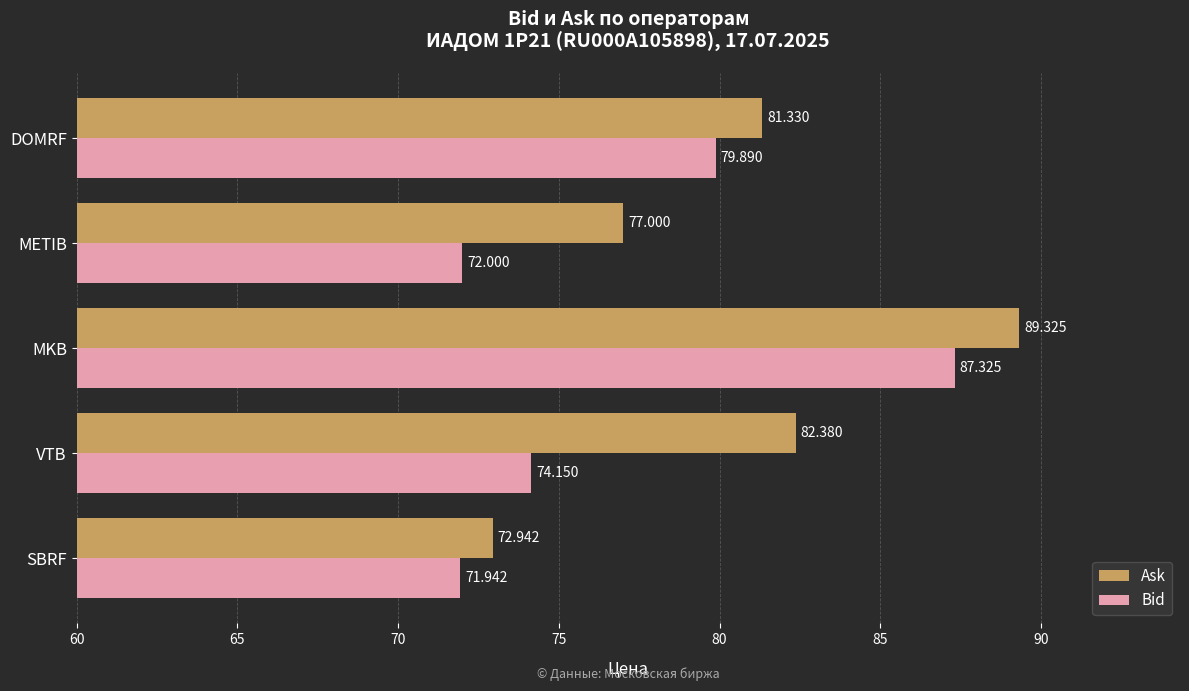

At which category is the sum across all series the highest?

MKB